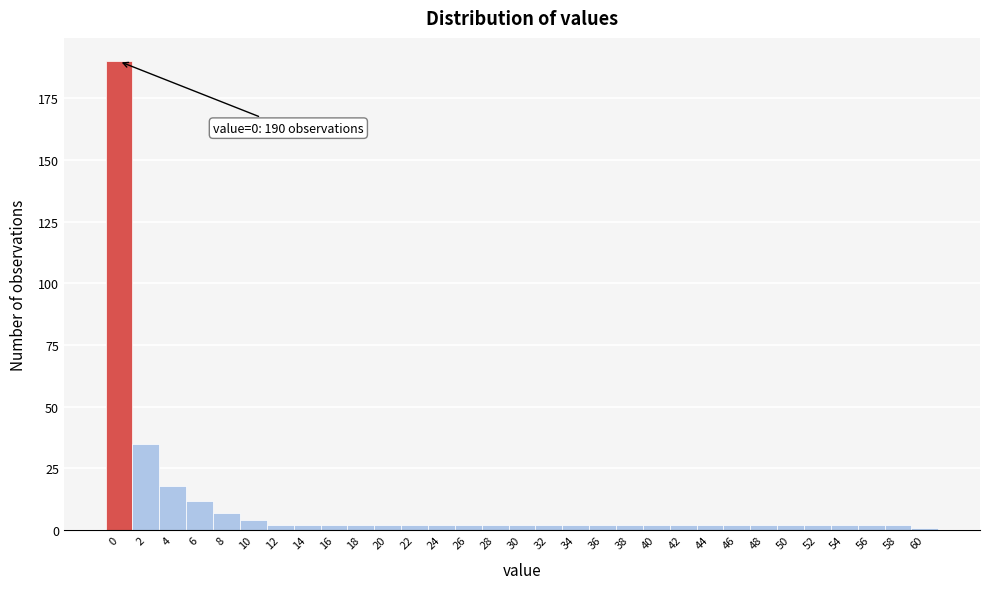

Is it true that the value at 2 is 35?

True